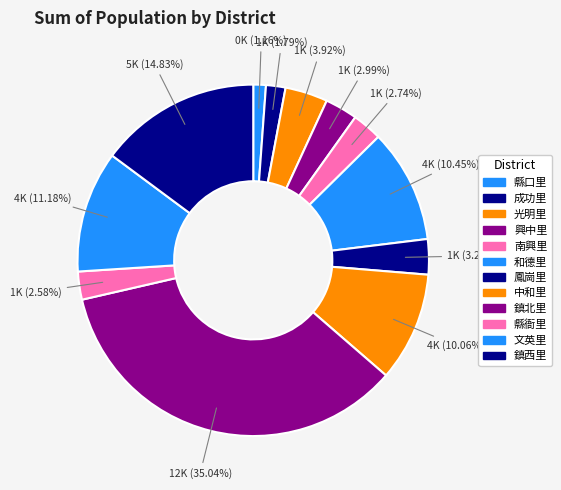

Count the number of slices in the pie.

12